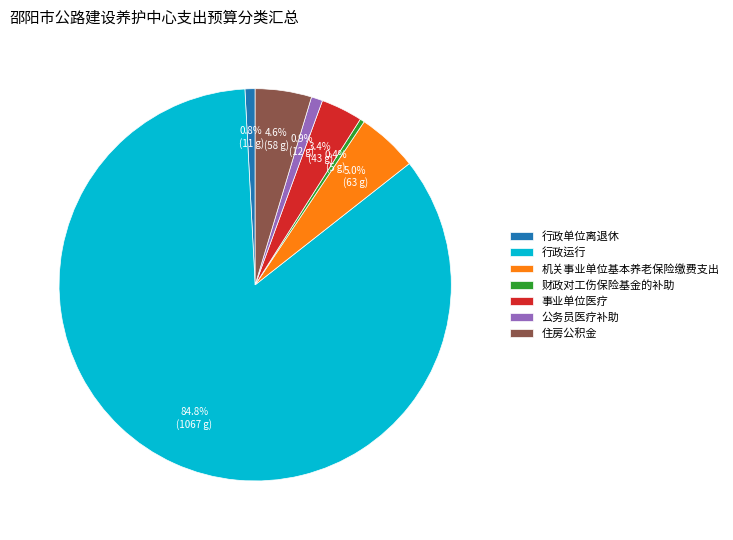

To the nearest percent, what percentage of the pie is 公务员医疗补助?

1%